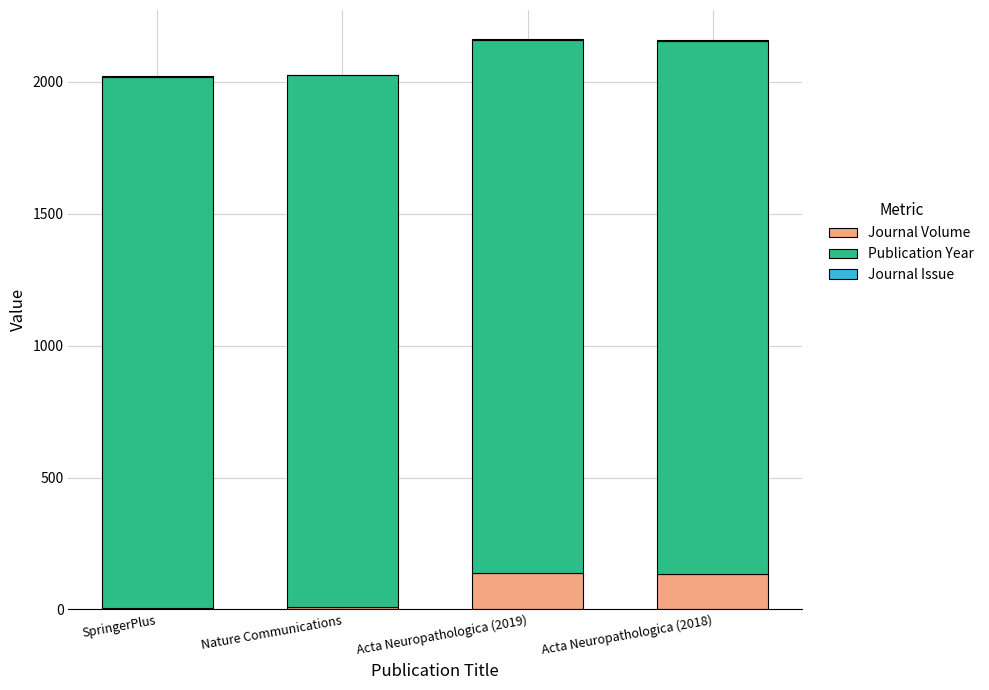

Count the number of categories in the chart.

4